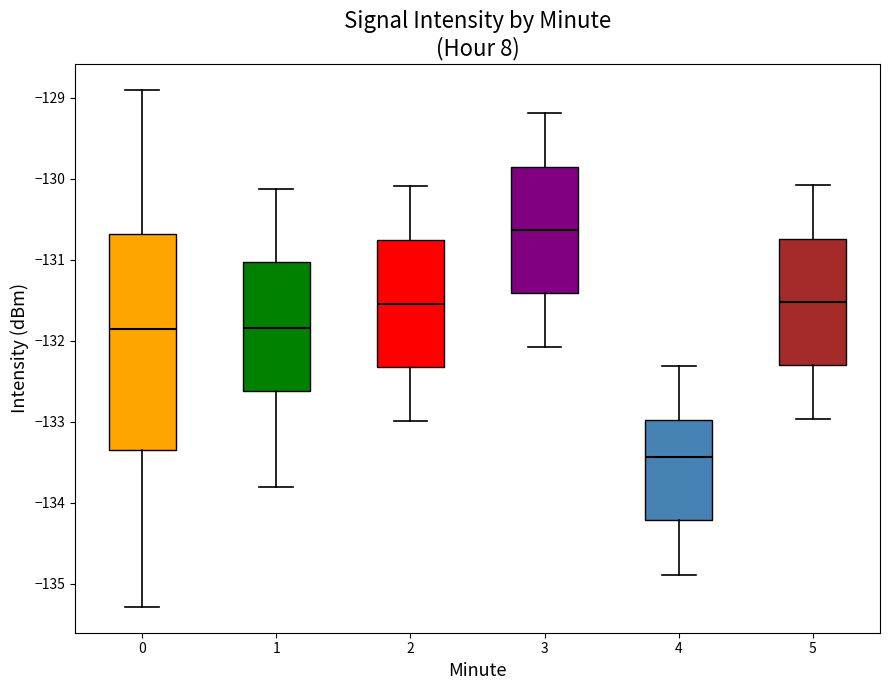

Reading left to right, read every box against the y-axis: the position of its median line, the range the box covers, and the ends of its whiskers. The values are not printed on the chart, so give them approximately, as read against the axis.

0: median -131.9, box -133.4 to -130.7, whiskers -135.3 to -128.9
1: median -131.8, box -132.6 to -131.0, whiskers -133.8 to -130.1
2: median -131.5, box -132.3 to -130.8, whiskers -133.0 to -130.1
3: median -130.6, box -131.4 to -129.9, whiskers -132.1 to -129.2
4: median -133.4, box -134.2 to -133.0, whiskers -134.9 to -132.3
5: median -131.5, box -132.3 to -130.7, whiskers -133.0 to -130.1